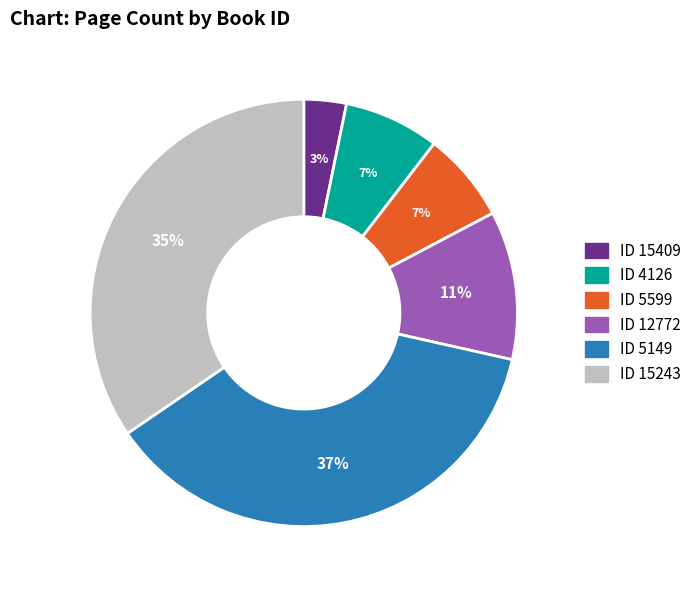

Is there any slice that represents more than half of the pie?

No